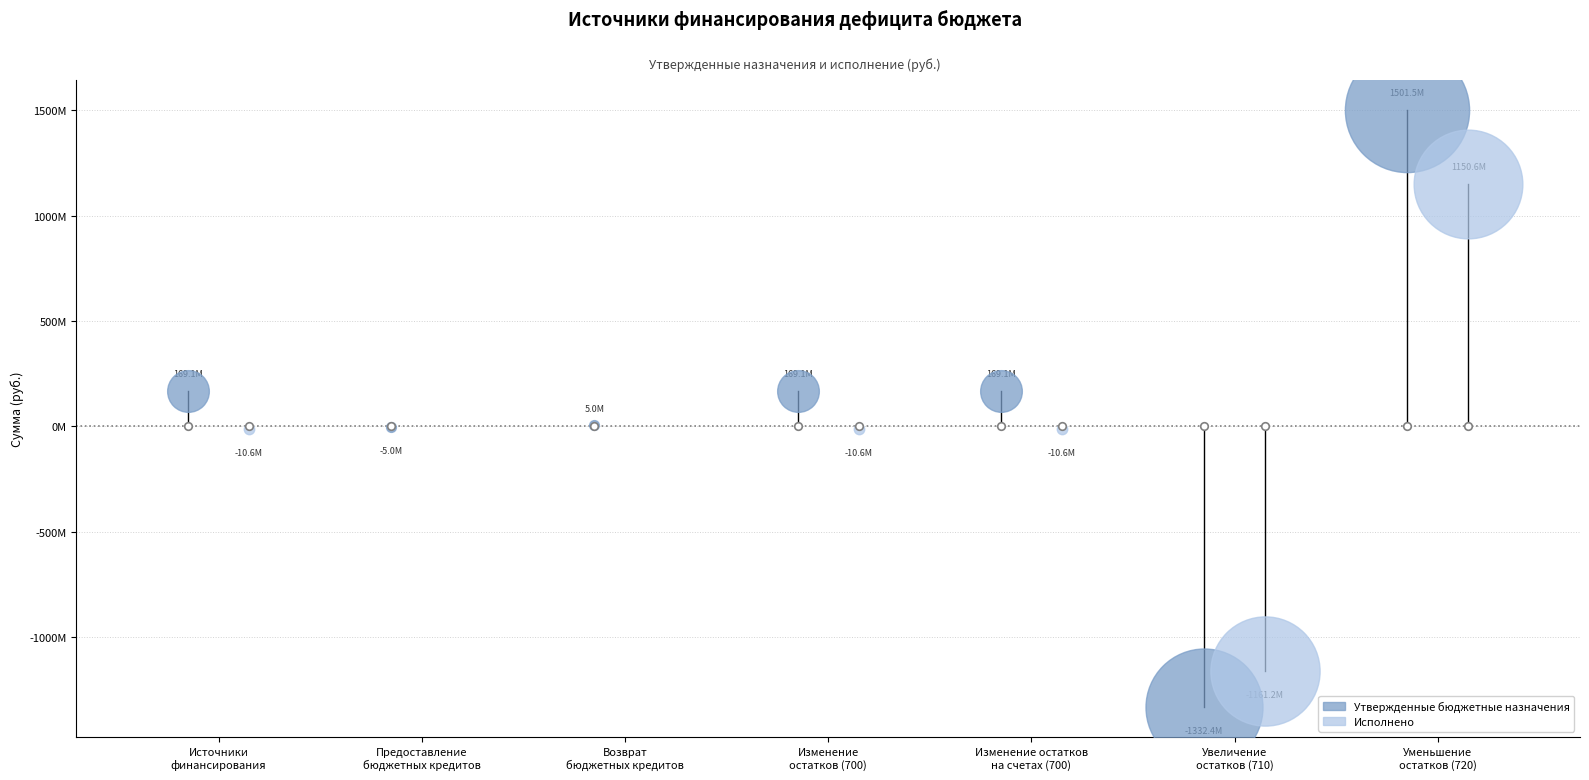

What is the total value across all series at Изменение
остатков (700)?

158521522.9